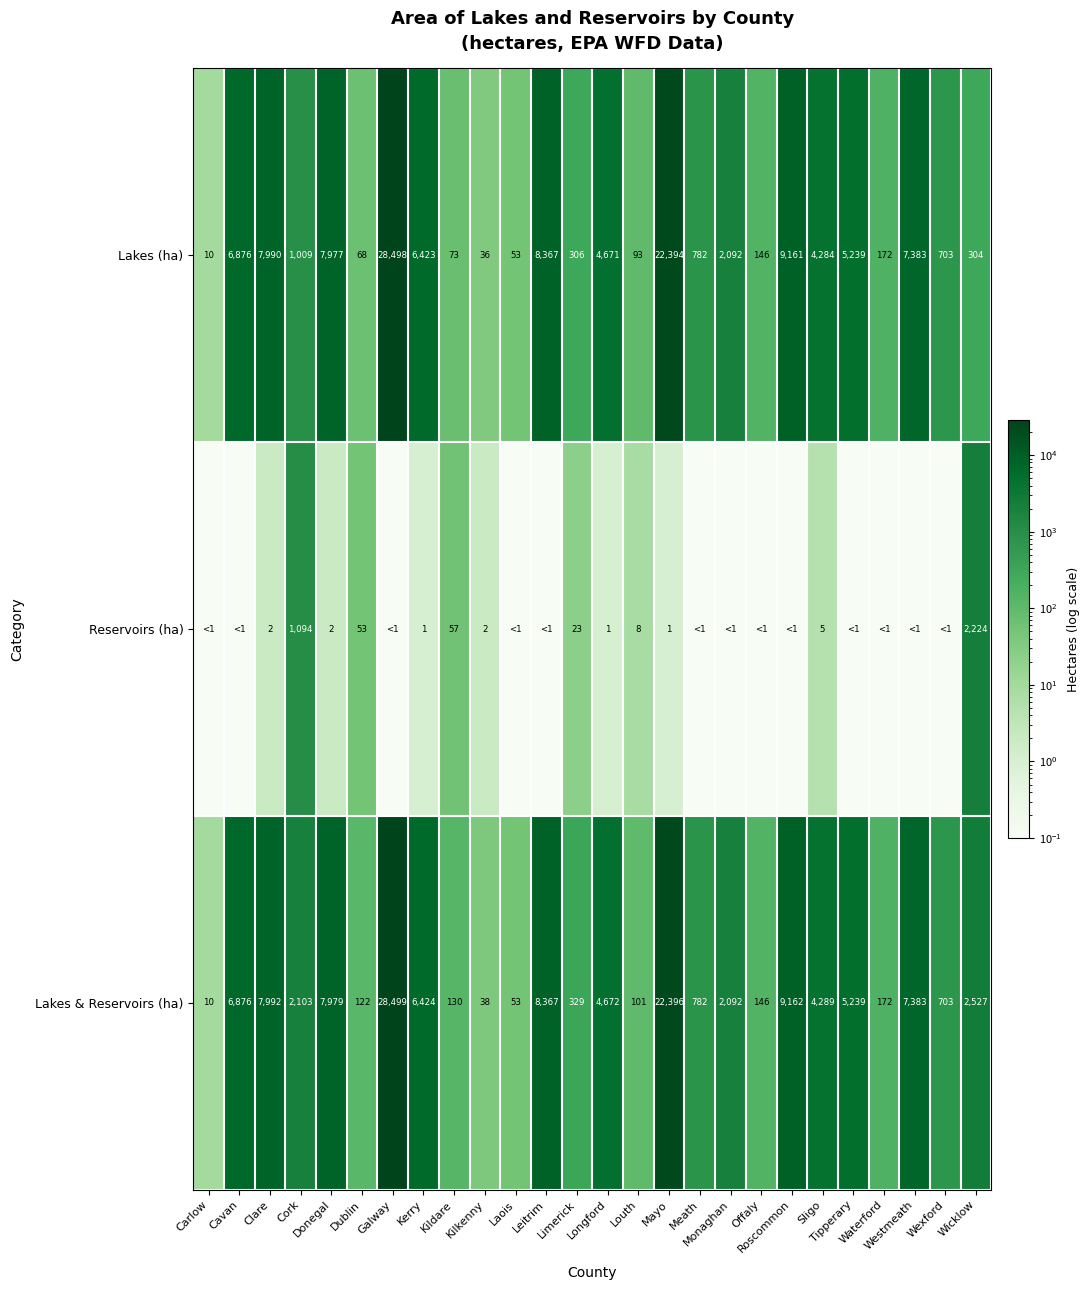

What is the sum of all Lakes (ha) values?

125110.0